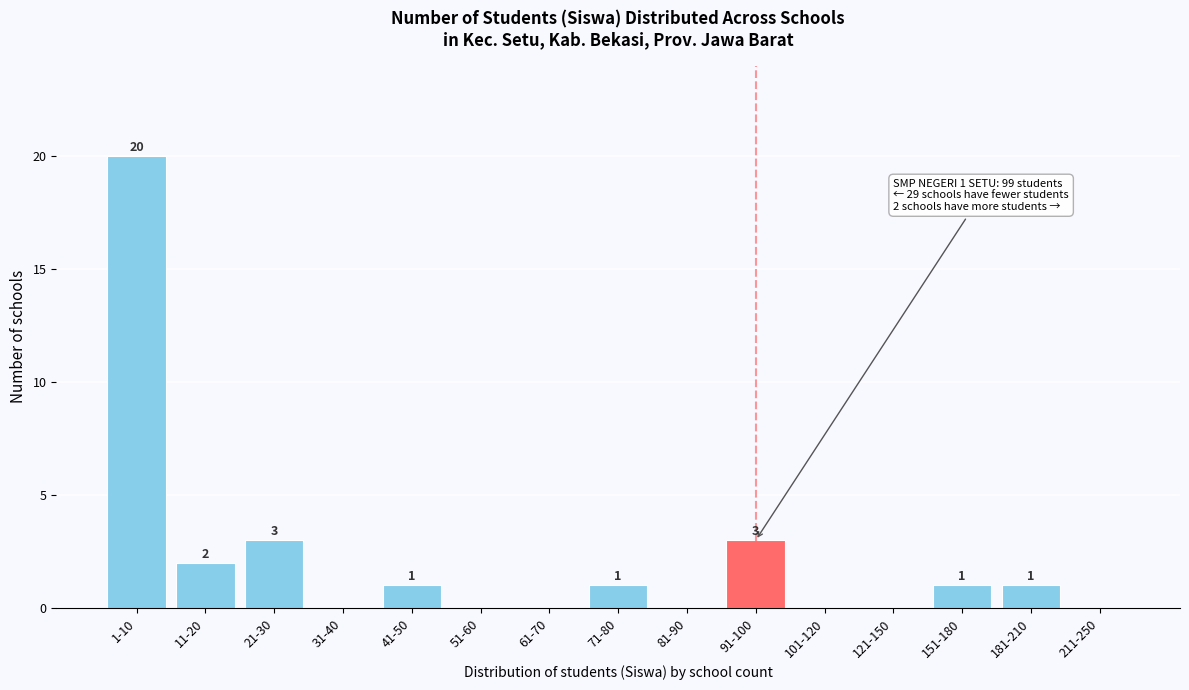

Reading left to right, list all the values displayed in this chart.

1-10=20	11-20=2	21-30=3	31-40=0	41-50=1	51-60=0	61-70=0	71-80=1	81-90=0	91-100=3	101-120=0	121-150=0	151-180=1	181-210=1	211-250=0